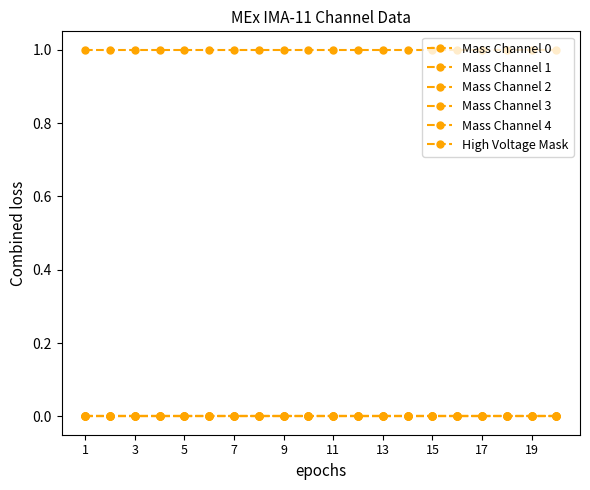

Is this an area chart (filled region under the line)?

No